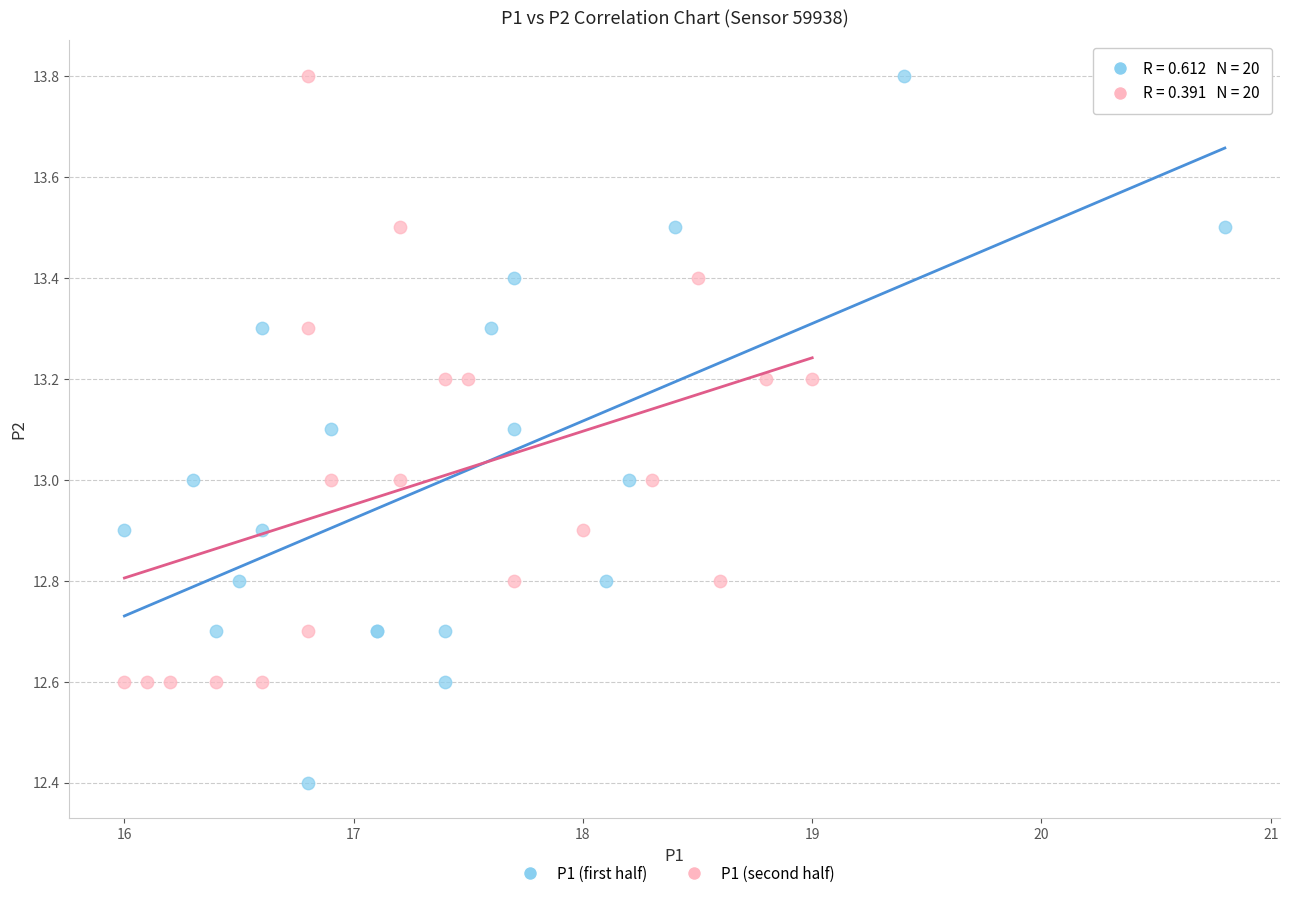

What are all the series names shown in the legend?

P1 (first half), P1 (second half)